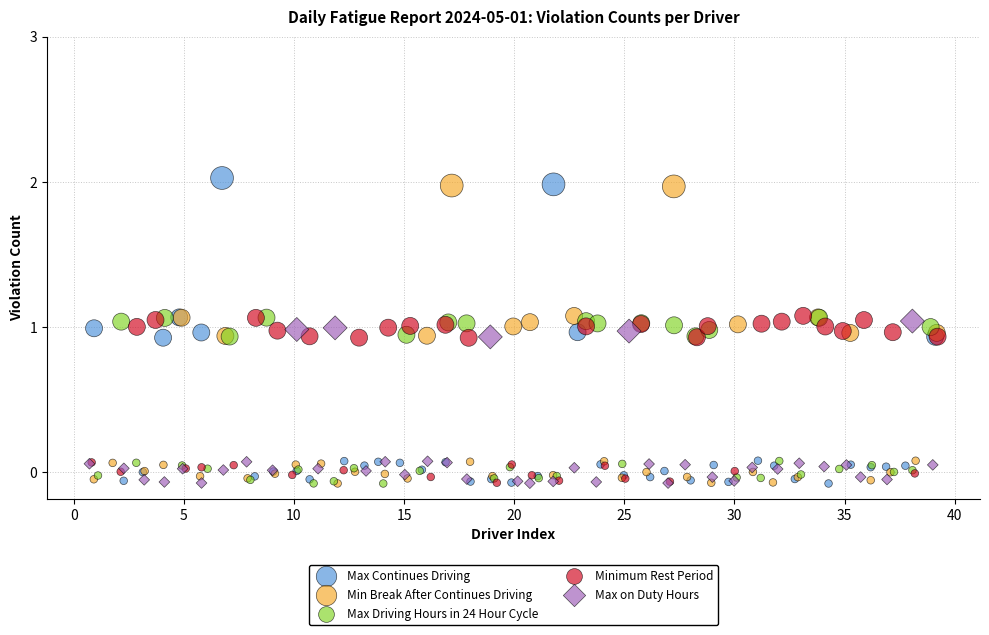

What are all the series names shown in the legend?

Max Continues Driving, Min Break After Continues Driving, Max Driving Hours in 24 Hour Cycle, Minimum Rest Period, Max on Duty Hours